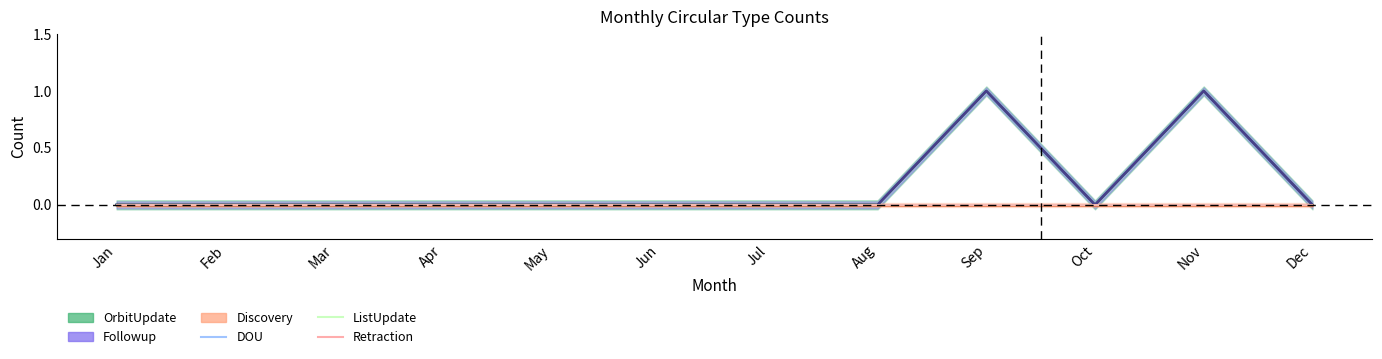

Reading left to right, what are all the values shown in this chart?

OrbitUpdate: Jan=0	Feb=0	Mar=0	Apr=0	May=0	Jun=0	Jul=0	Aug=0	Sep=1	Oct=0	Nov=1	Dec=0
Followup: Jan=0	Feb=0	Mar=0	Apr=0	May=0	Jun=0	Jul=0	Aug=0	Sep=1	Oct=0	Nov=1	Dec=0
Discovery: Jan=0	Feb=0	Mar=0	Apr=0	May=0	Jun=0	Jul=0	Aug=0	Sep=0	Oct=0	Nov=0	Dec=0
DOU: Jan=0	Feb=0	Mar=0	Apr=0	May=0	Jun=0	Jul=0	Aug=0	Sep=0	Oct=0	Nov=0	Dec=0
ListUpdate: Jan=0	Feb=0	Mar=0	Apr=0	May=0	Jun=0	Jul=0	Aug=0	Sep=0	Oct=0	Nov=0	Dec=0
Retraction: Jan=0	Feb=0	Mar=0	Apr=0	May=0	Jun=0	Jul=0	Aug=0	Sep=0	Oct=0	Nov=0	Dec=0